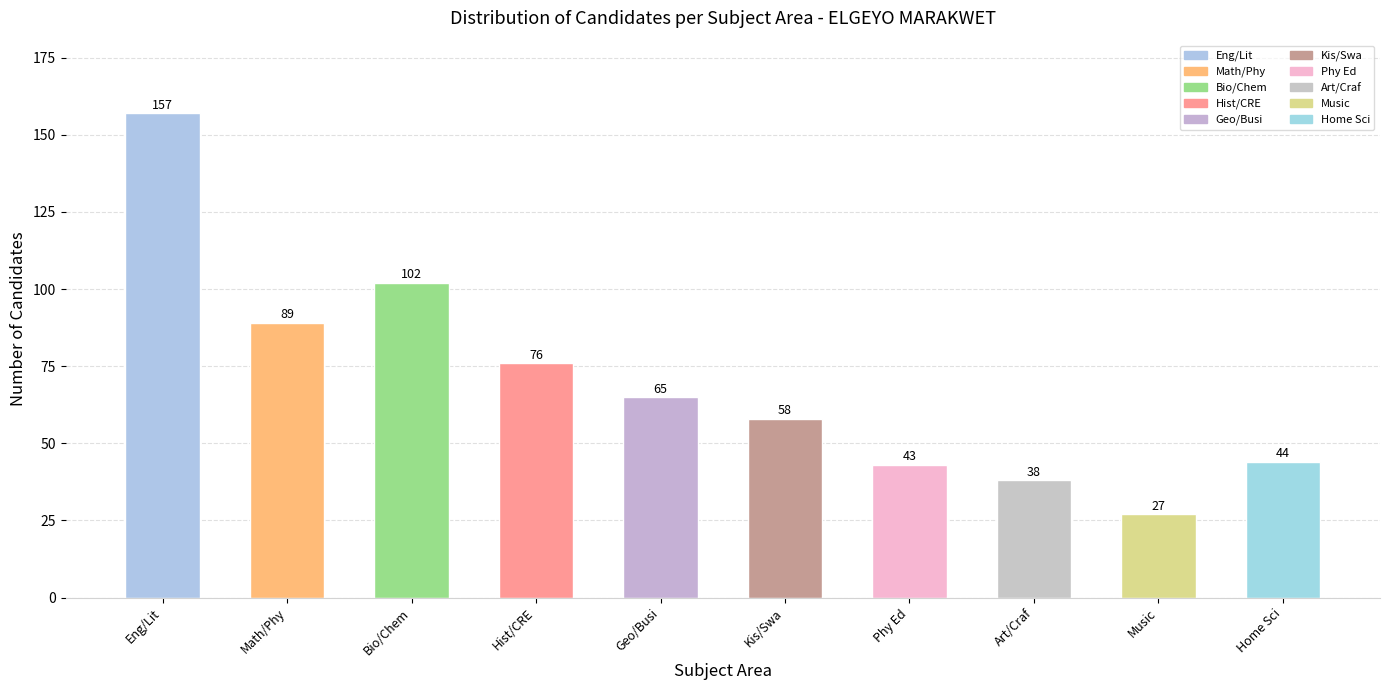

Rank the categories by value from highest to lowest.

Eng/Lit, Bio/Chem, Math/Phy, Hist/CRE, Geo/Busi, Kis/Swa, Home Sci, Phy Ed, Art/Craf, Music